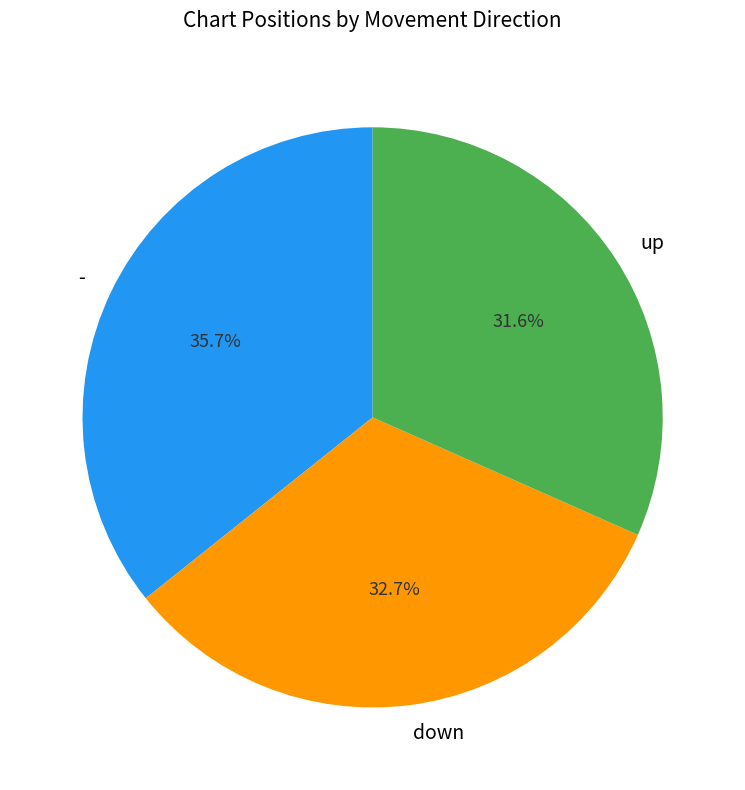

Does up represent more than half of the total?

No